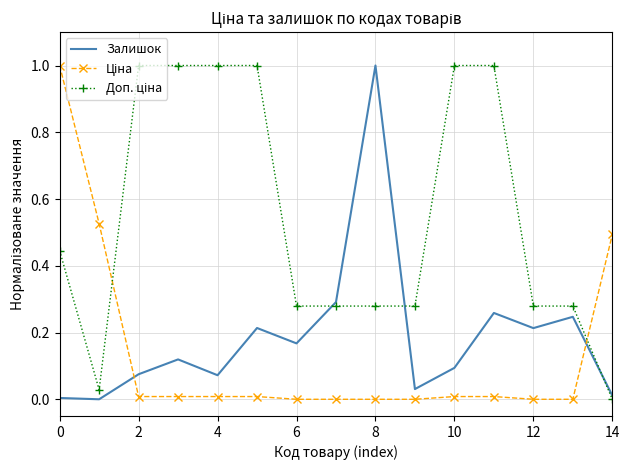

What is the greatest value displayed?

1.0